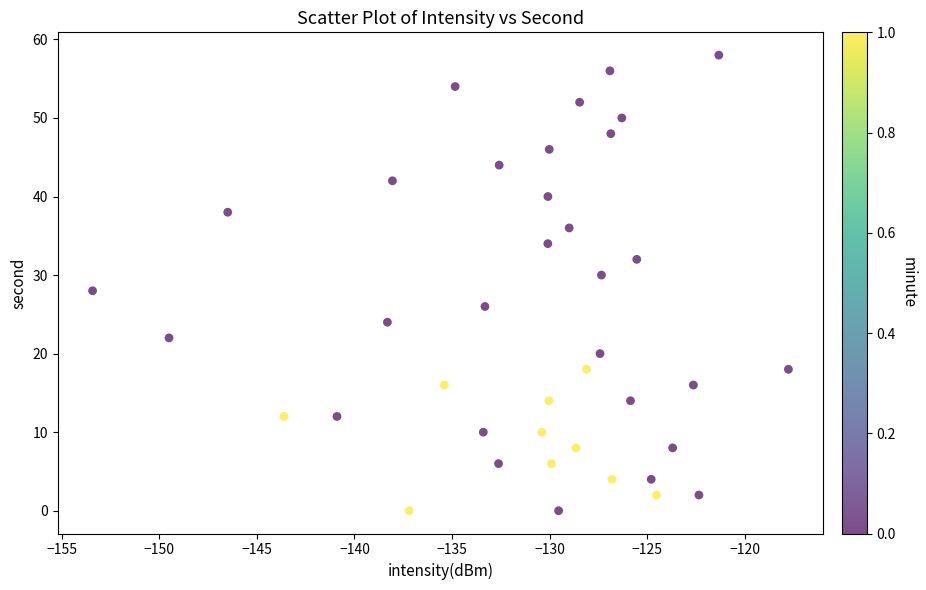

What is the range of Y values (max minus min)?

58